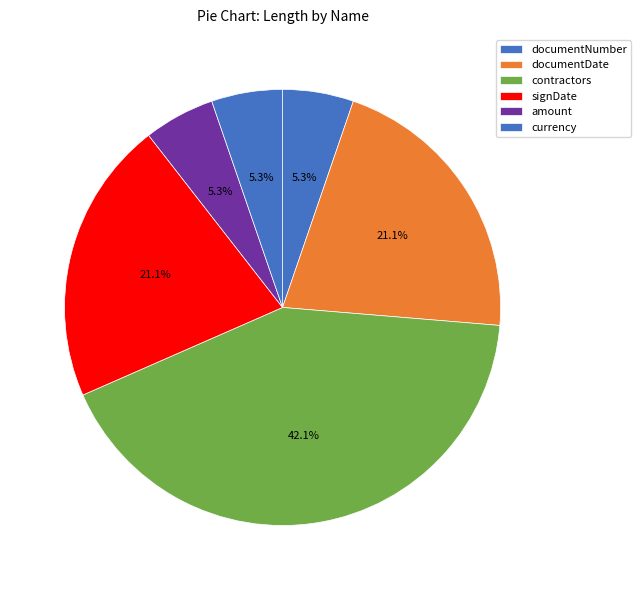

How many slices are in this pie chart?

6